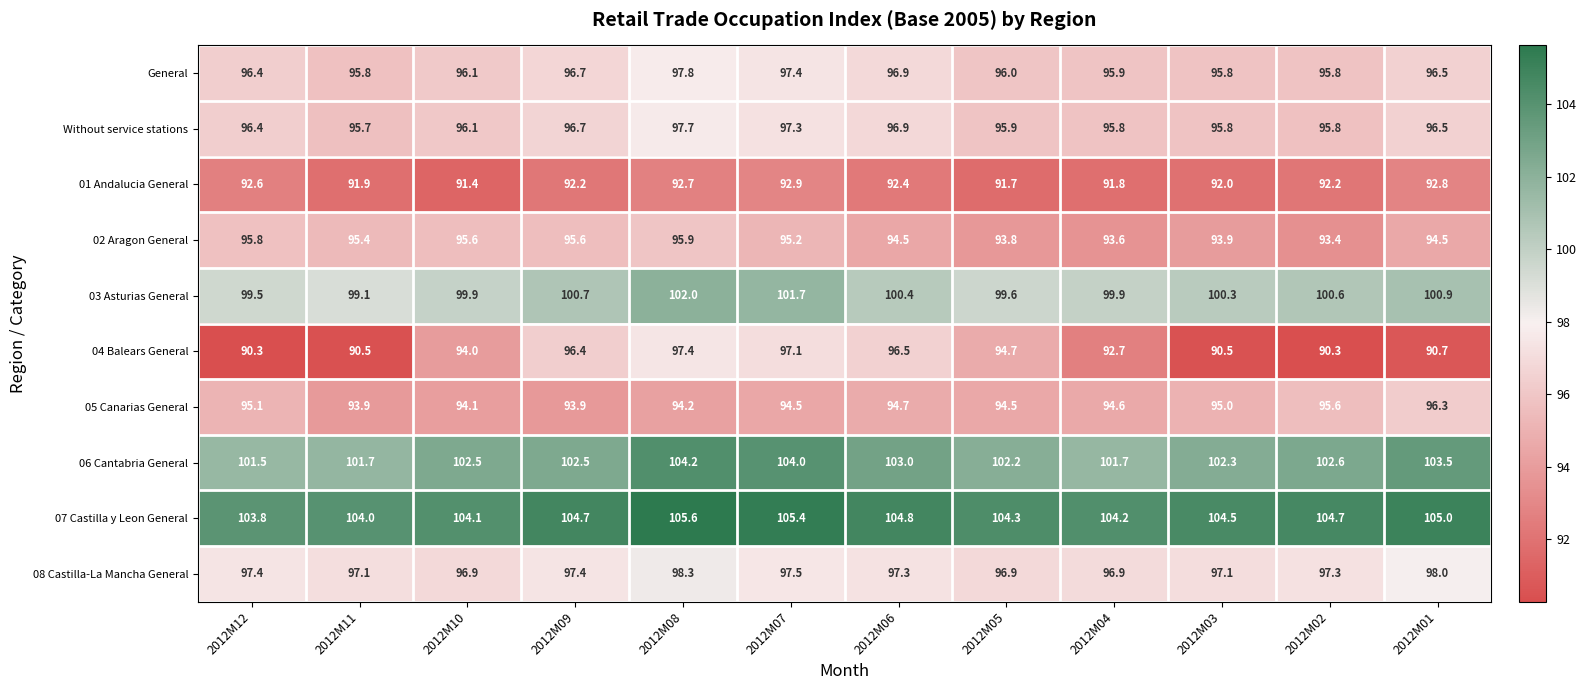

At which label does 06 Cantabria General reach its peak?

2012M08